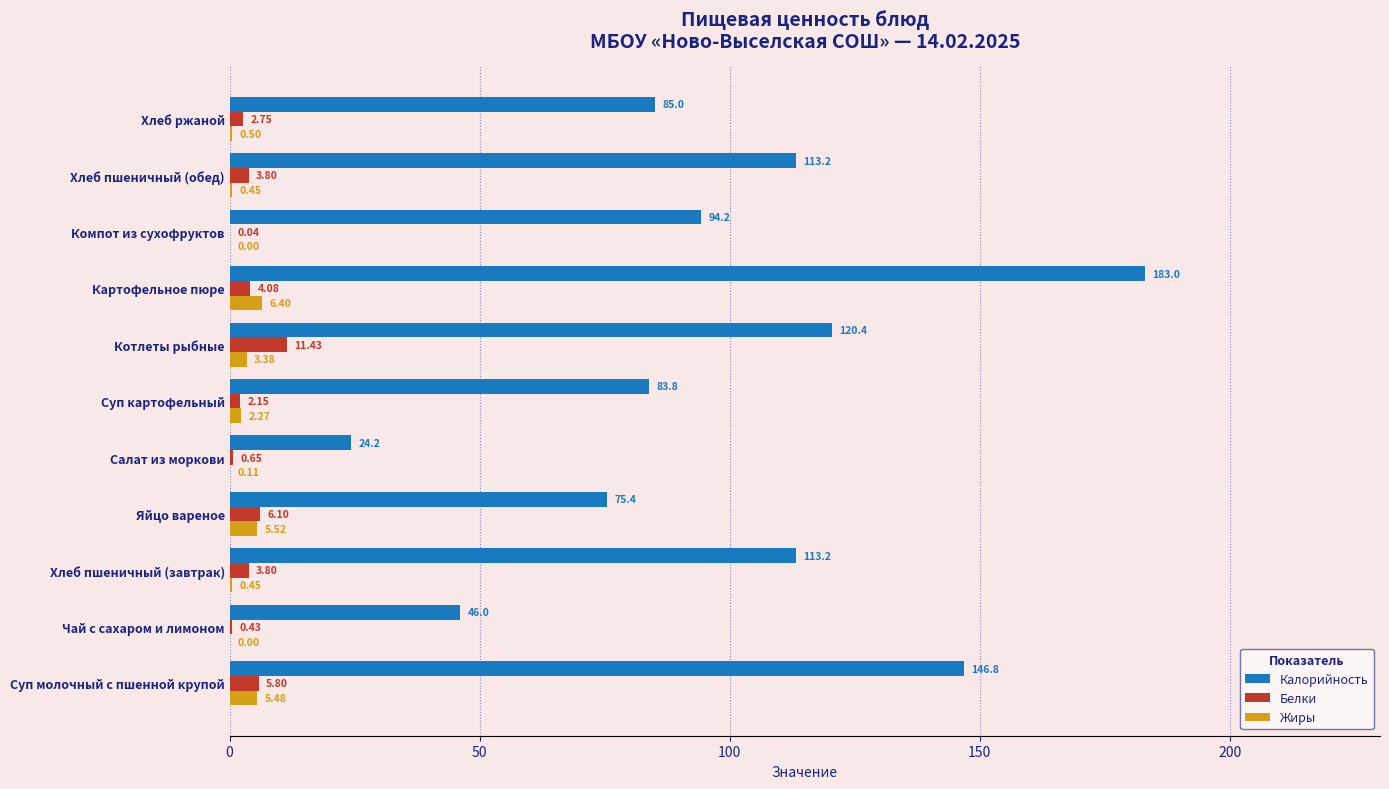

Count the number of categories in the chart.

11